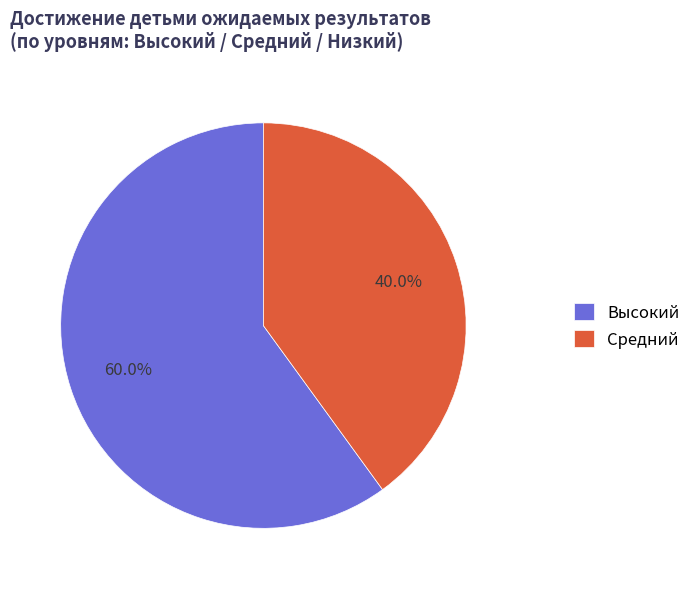

Which category has the biggest portion of the pie?

Высокий